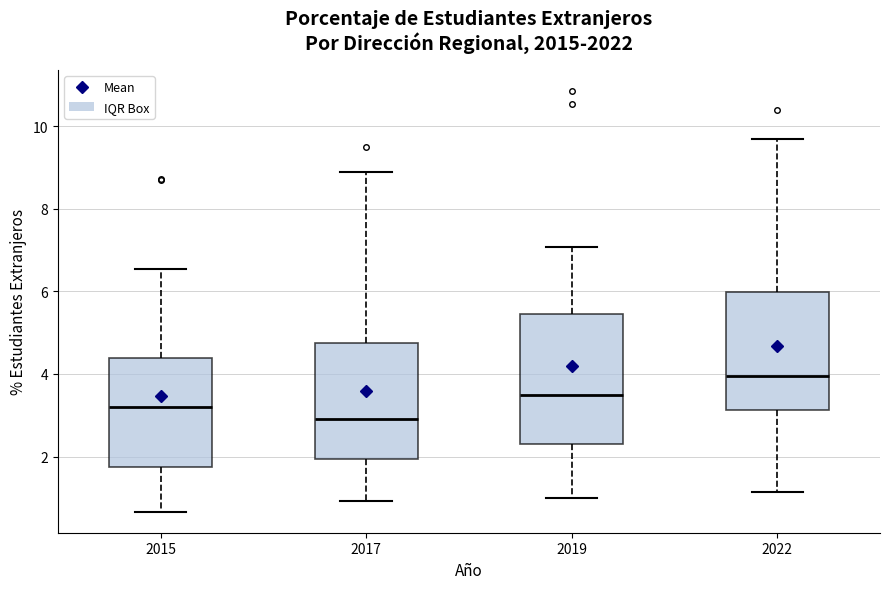

Reading left to right, transcribe this box plot: for each box, give where its median line is, the range the box spans, and where its two whiskers end, as read against the y-axis. The values are not printed on the chart, so give them approximately, as read against the axis.

2015: median 3.2, box 1.8 to 4.4, whiskers 0.6 to 6.6
2017: median 3.0, box 2.0 to 4.8, whiskers 1.0 to 8.8
2019: median 3.4, box 2.4 to 5.4, whiskers 1.0 to 7.0
2022: median 4.0, box 3.2 to 6.0, whiskers 1.2 to 9.6